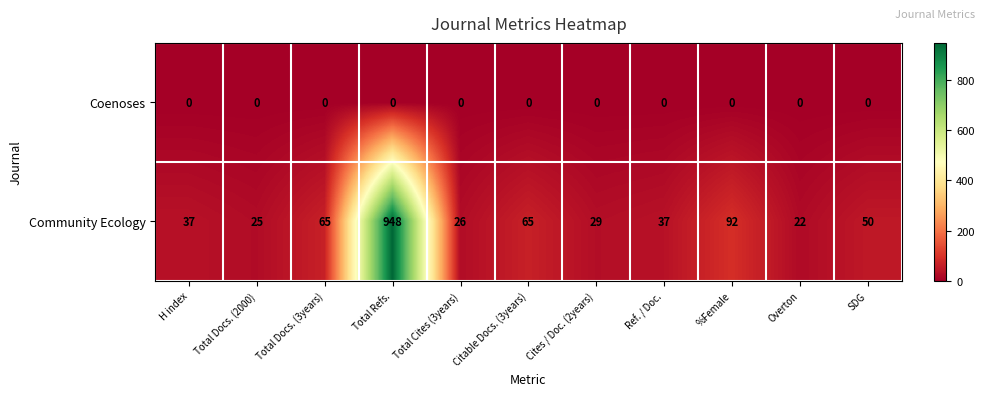

Reading right to left, list all the values displayed in this chart.

Coenoses: SDG=0	Overton=0	%Female=0	Ref. / Doc.=0	Cites / Doc. (2years)=0	Citable Docs. (3years)=0	Total Cites (3years)=0	Total Refs.=0	Total Docs. (3years)=0	Total Docs. (2000)=0	H index=0
Community Ecology: SDG=50	Overton=22	%Female=92	Ref. / Doc.=37	Cites / Doc. (2years)=29	Citable Docs. (3years)=65	Total Cites (3years)=26	Total Refs.=948	Total Docs. (3years)=65	Total Docs. (2000)=25	H index=37